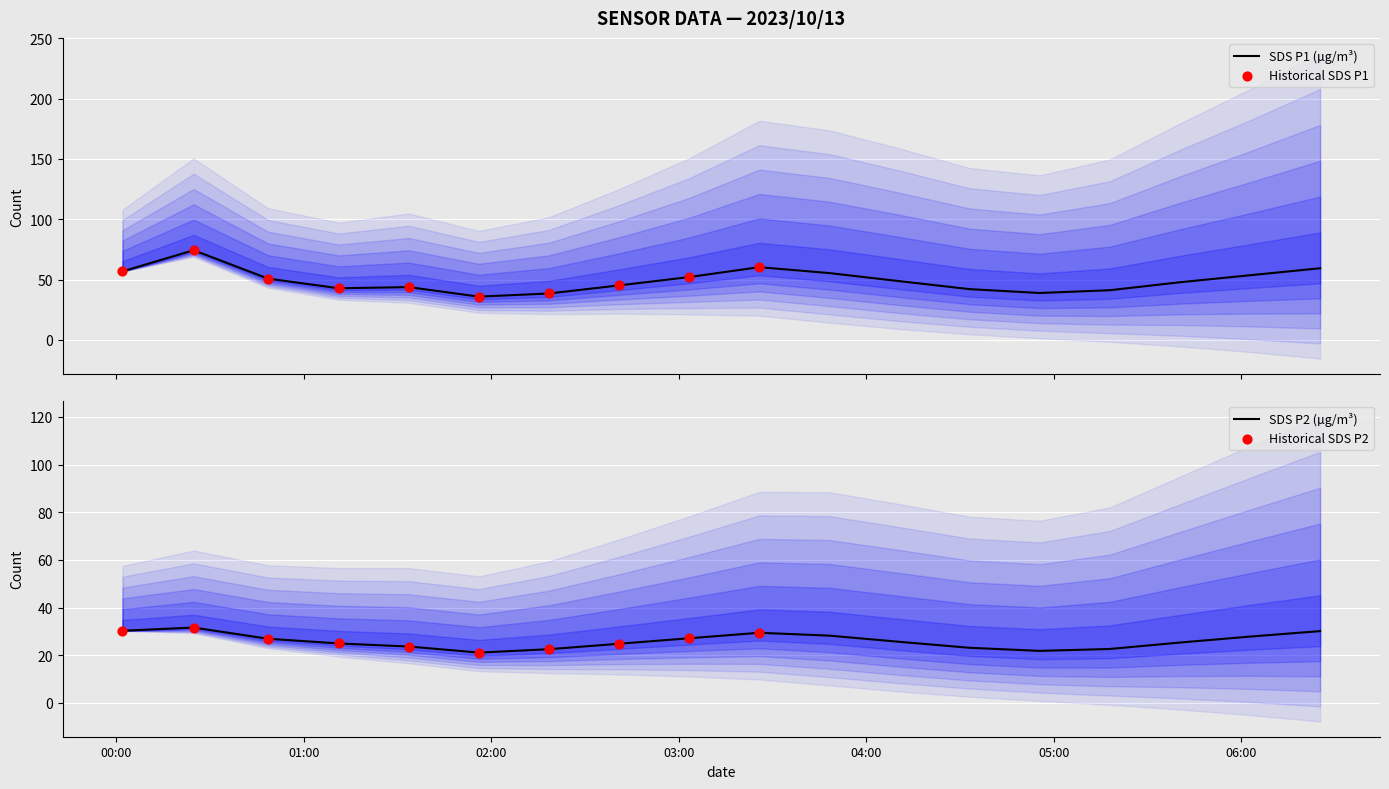

Which series has the largest Y range (max minus min)?

SDS_P1